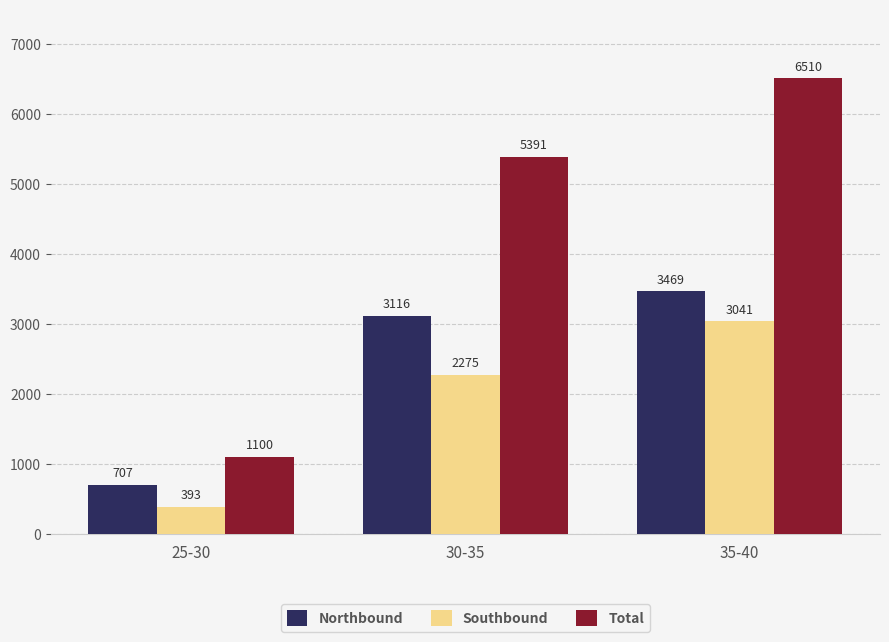

What value does the Southbound series have at 30-35?

2275